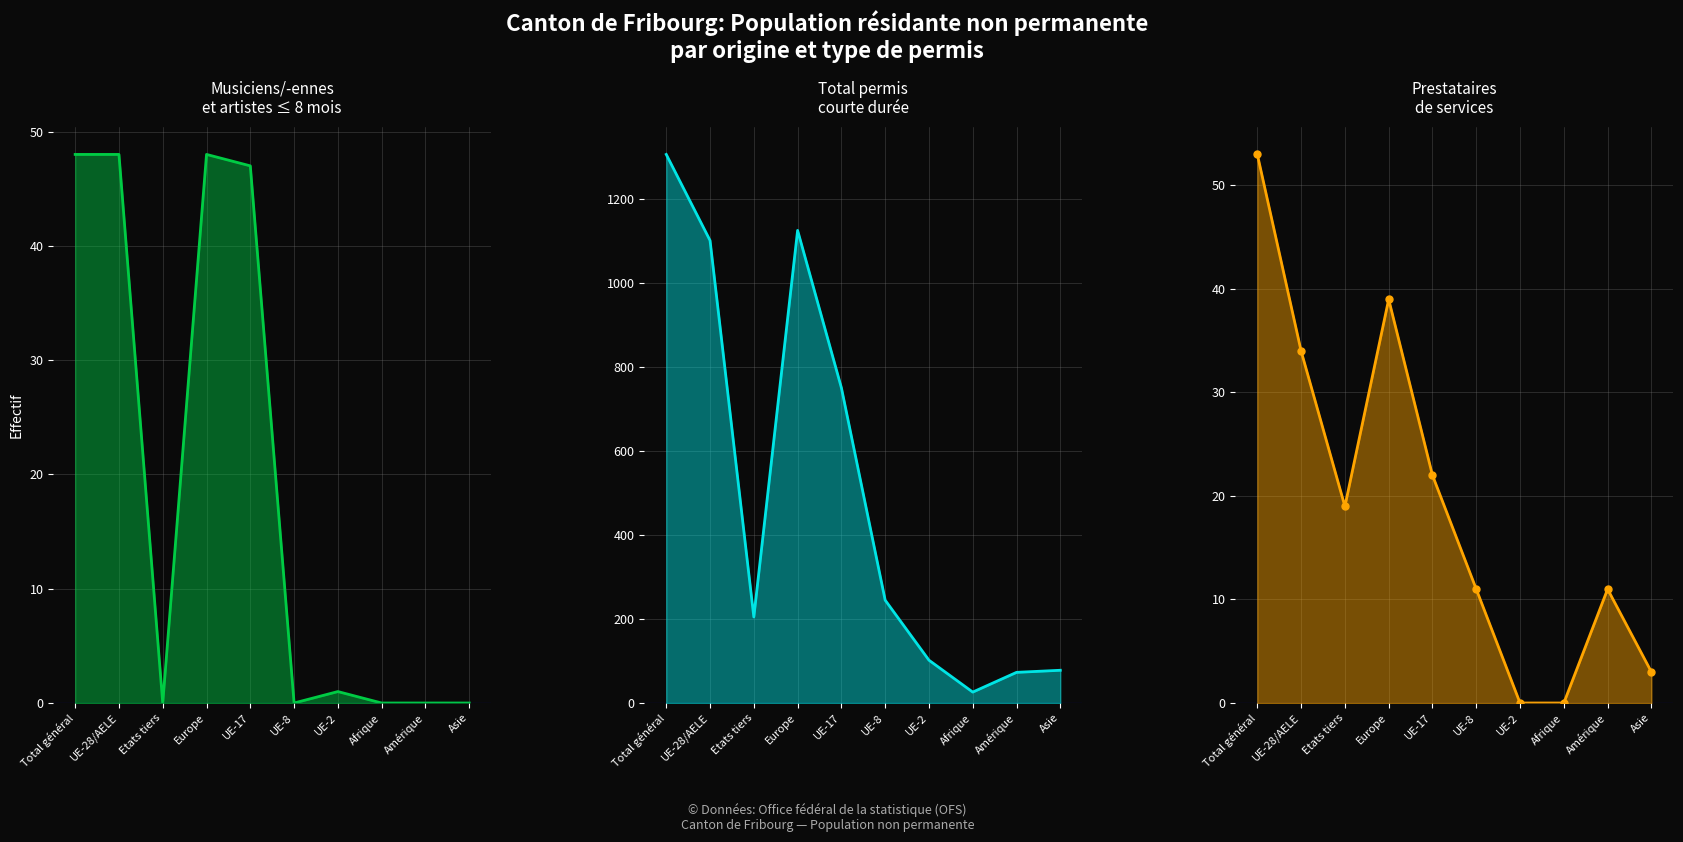

How many lines are shown in the chart?

3